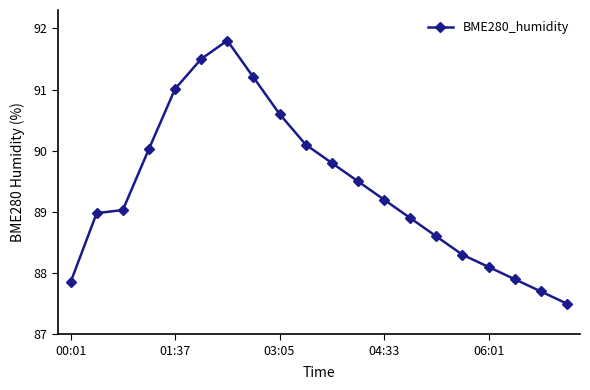

Is this an area chart (filled region under the line)?

No